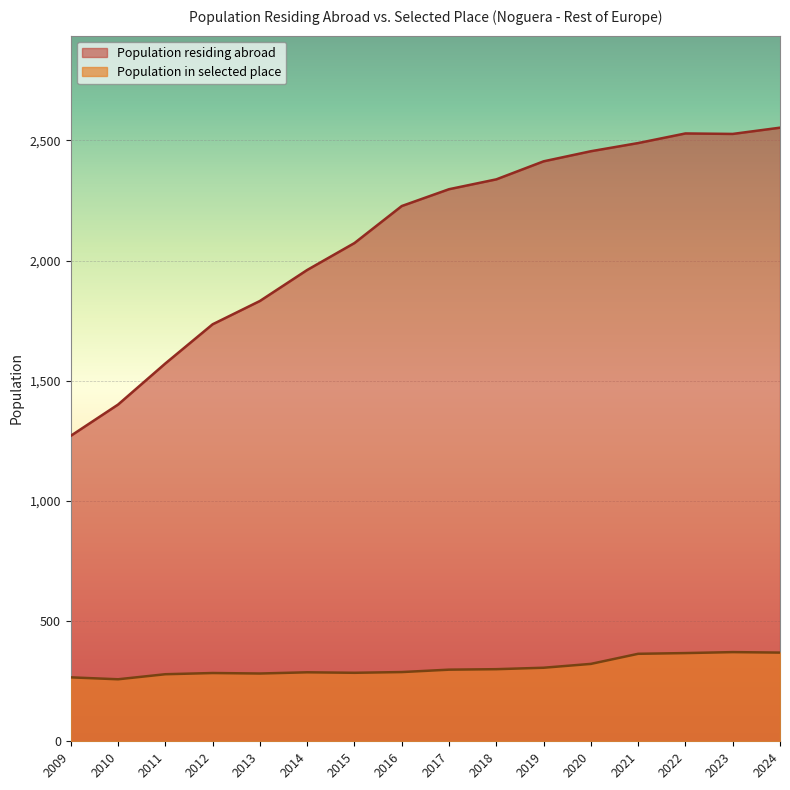

What is the value of the Population in selected place point at the 5th from the left?

282